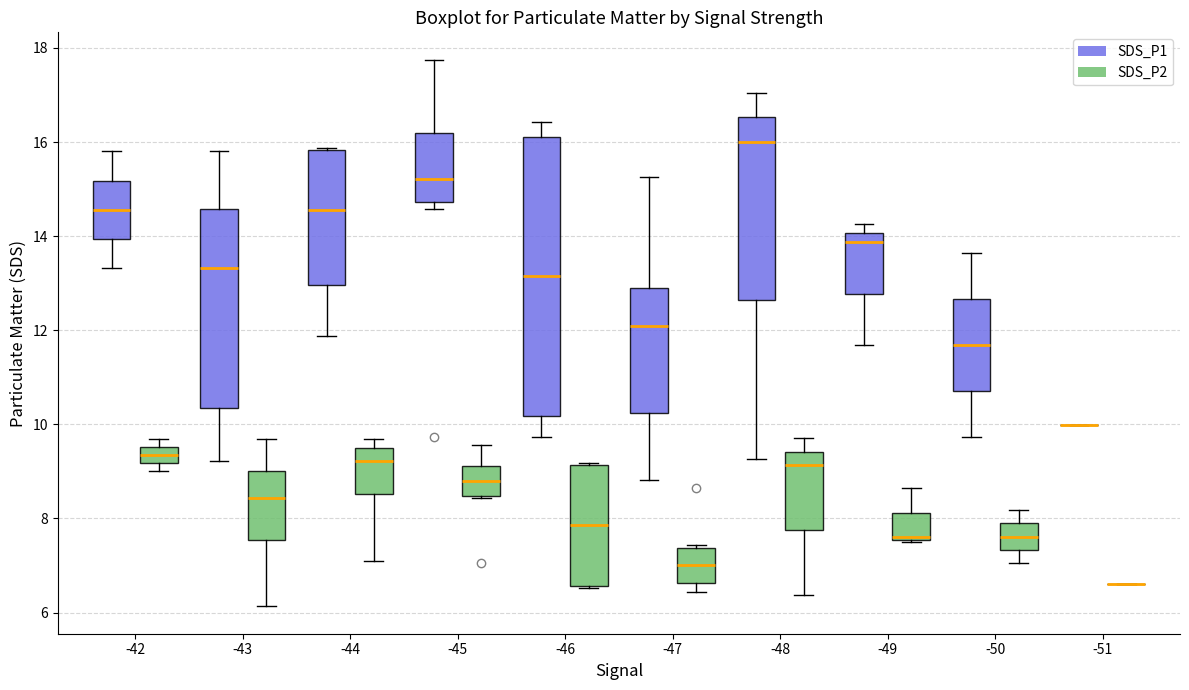

Reading left to right, read every box against the y-axis: the position of its median line, the range the box covers, and the ends of its whiskers. The values are not printed on the chart, so give them approximately, as read against the axis.

-42 (SDS_P1): median 14.6, box 14.0 to 15.2, whiskers 13.4 to 15.8
-42 (SDS_P2): median 9.4, box 9.2 to 9.6, whiskers 9.0 to 9.6 (just above the box's upper edge)
-43 (SDS_P1): median 13.4, box 10.4 to 14.6, whiskers 9.2 to 15.8
-43 (SDS_P2): median 8.4, box 7.6 to 9.0, whiskers 6.2 to 9.6
-44 (SDS_P1): median 14.6, box 13.0 to 15.8, whiskers 11.8 to 15.8 (just above the box's upper edge)
-44 (SDS_P2): median 9.2, box 8.6 to 9.4, whiskers 7.2 to 9.6
-45 (SDS_P1): median 15.2, box 14.8 to 16.2, whiskers 14.6 to 17.8
-45 (SDS_P2): median 8.8, box 8.4 to 9.2, whiskers 8.4 to 9.6
-46 (SDS_P1): median 13.2, box 10.2 to 16.2, whiskers 9.8 to 16.4
-46 (SDS_P2): median 7.8, box 6.6 to 9.2, whiskers 6.6 to 9.2
-47 (SDS_P1): median 12.0, box 10.2 to 12.8, whiskers 8.8 to 15.2
-47 (SDS_P2): median 7.0, box 6.6 to 7.4, whiskers 6.4 to 7.4 (just above the box's upper edge)
-48 (SDS_P1): median 16.0, box 12.6 to 16.6, whiskers 9.2 to 17.0
-48 (SDS_P2): median 9.2, box 7.8 to 9.4, whiskers 6.4 to 9.8
-49 (SDS_P1): median 13.8, box 12.8 to 14.0, whiskers 11.6 to 14.2
-49 (SDS_P2): median 7.6 (drawn on the box's lower edge), box 7.6 to 8.2, whiskers 7.6 to 8.6
-50 (SDS_P1): median 11.6, box 10.8 to 12.6, whiskers 9.8 to 13.6
-50 (SDS_P2): median 7.6, box 7.4 to 7.8, whiskers 7.0 to 8.2
-51 (SDS_P1): box collapsed to a line at 10.0, whiskers 10.0 to 10.0
-51 (SDS_P2): box collapsed to a line at 6.6, whiskers 6.6 to 6.6